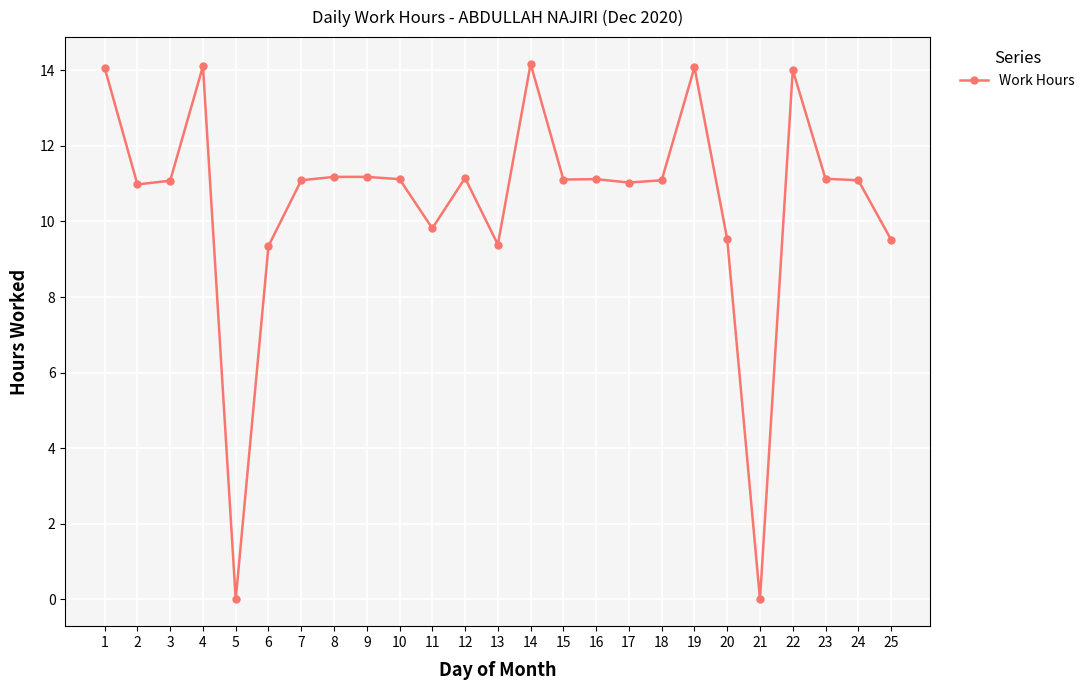

Which has a higher value, 21 or 16?

16